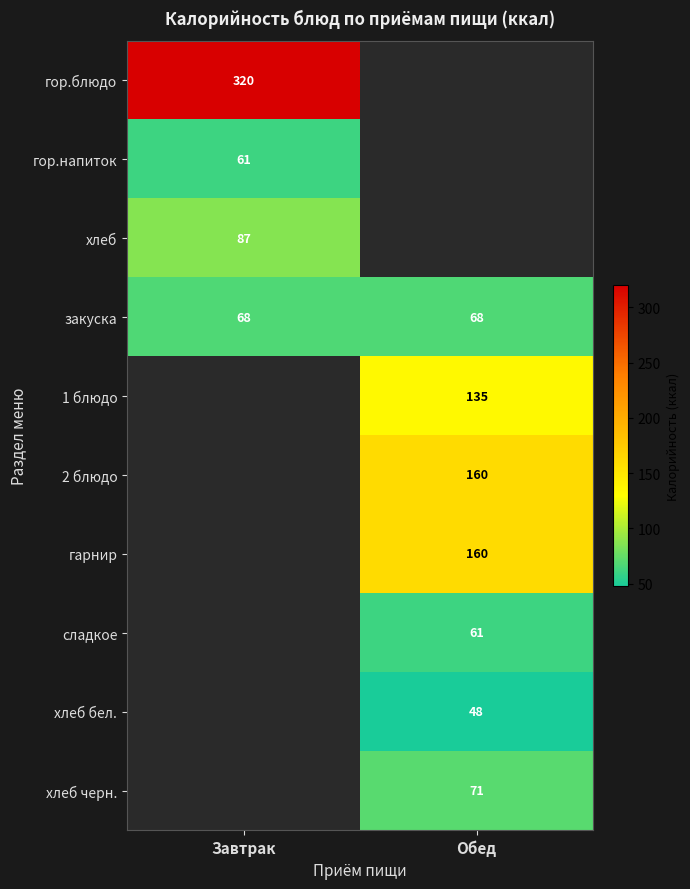

True or false: гарнир has a value of 265 at Обед.

False